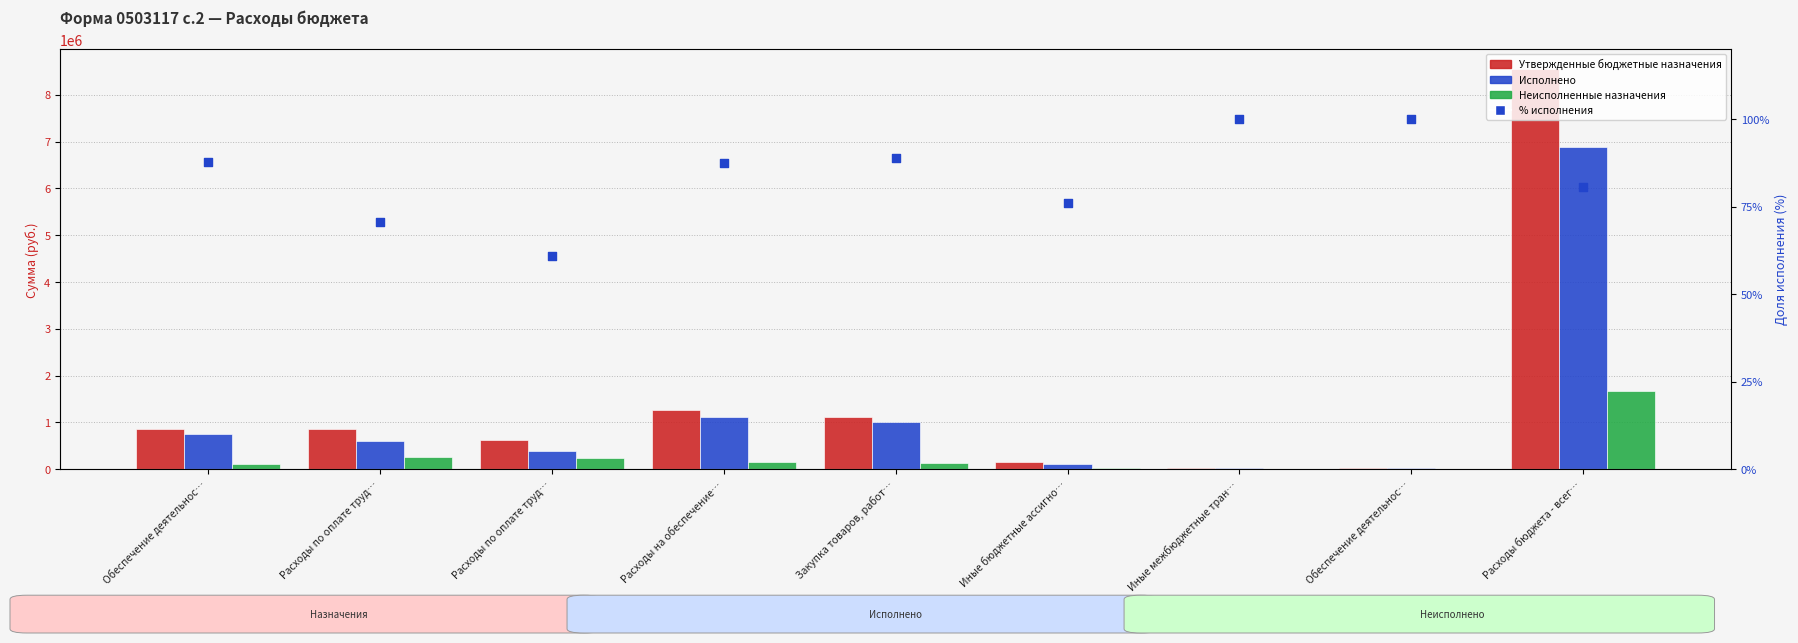

What are all the series names shown in the legend?

Утвержденные бюджетные назначения, Исполнено, Неисполненные назначения, % исполнения